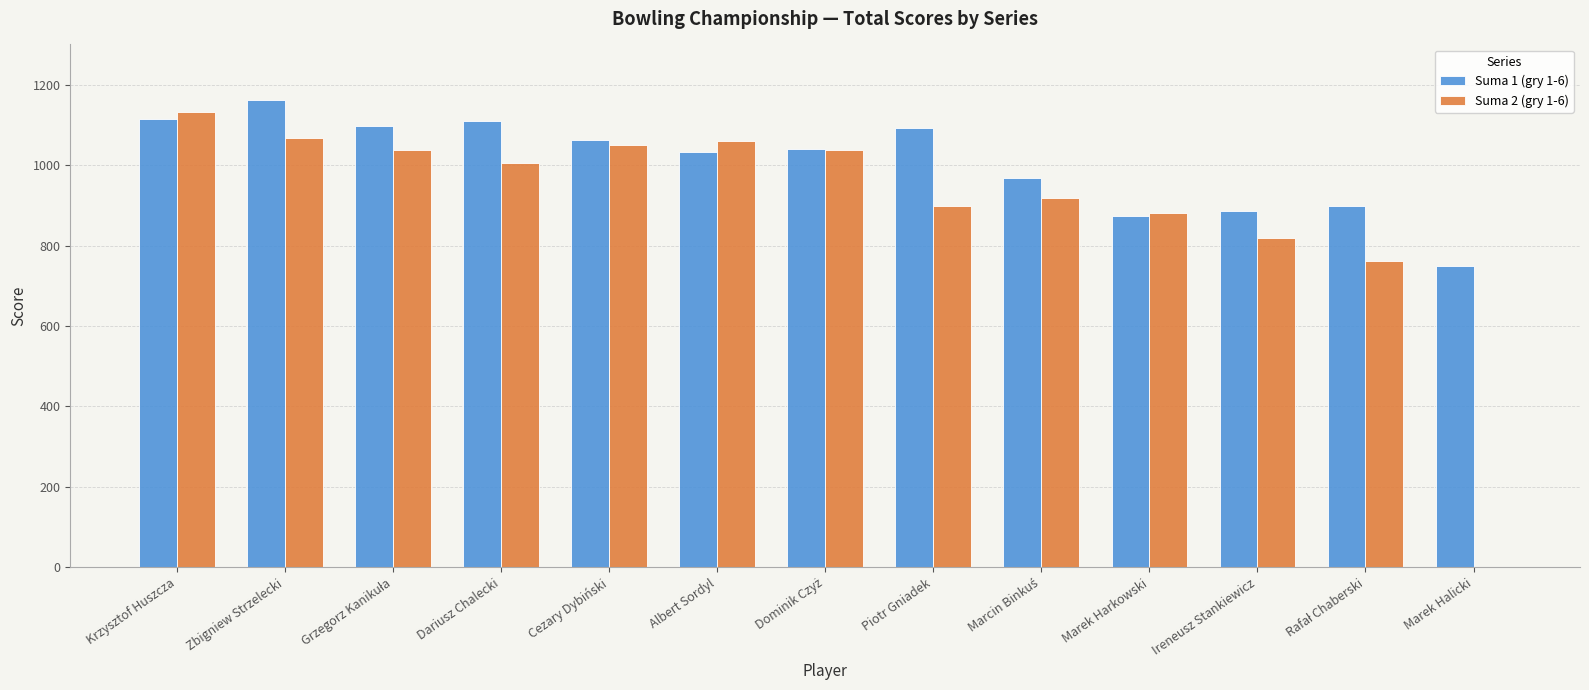

What is the sum of all Suma 2 (gry 1-6) values?

11666